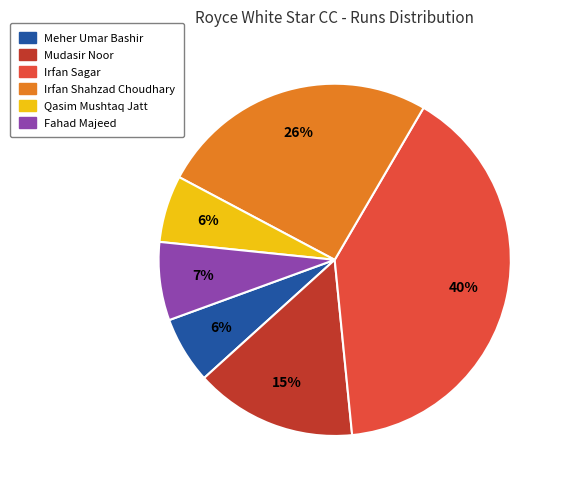

The Fahad Majeed slice represents 7% of the pie. True or false?

True